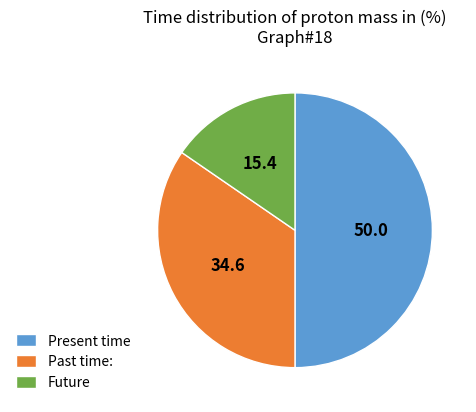

What is the smallest slice in the pie chart?

Future